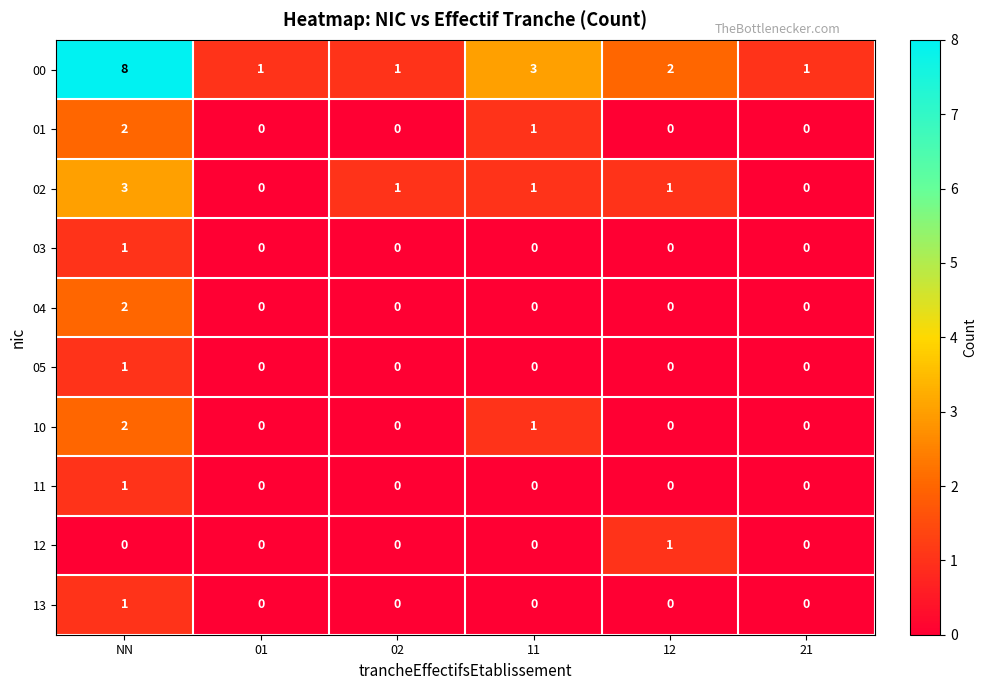

What is the maximum value shown in the chart?

8